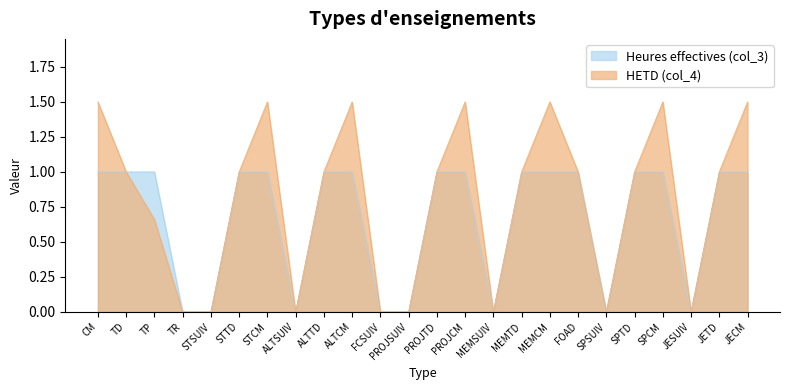

At which label does Heures effectives (col_3) reach its minimum?

TR